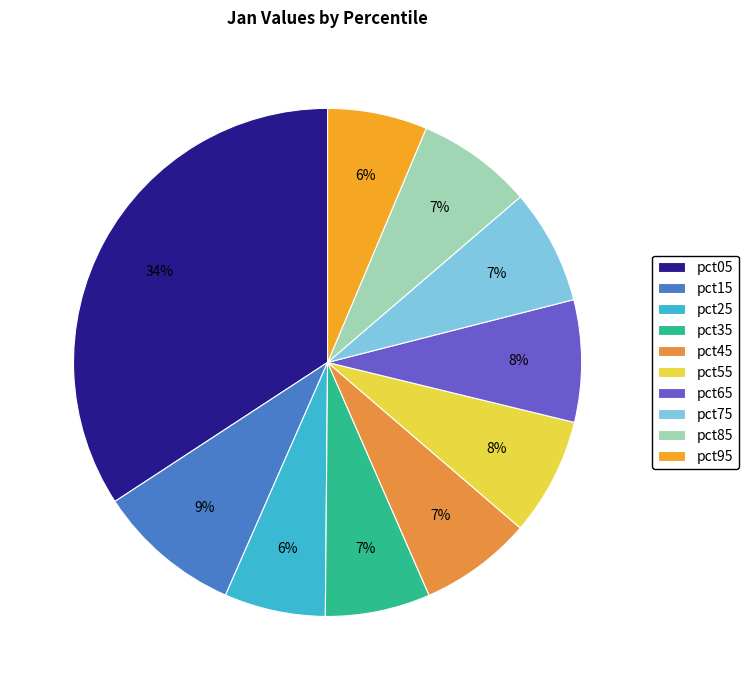

What percentage is the pct95 slice, to the nearest percent?

6%